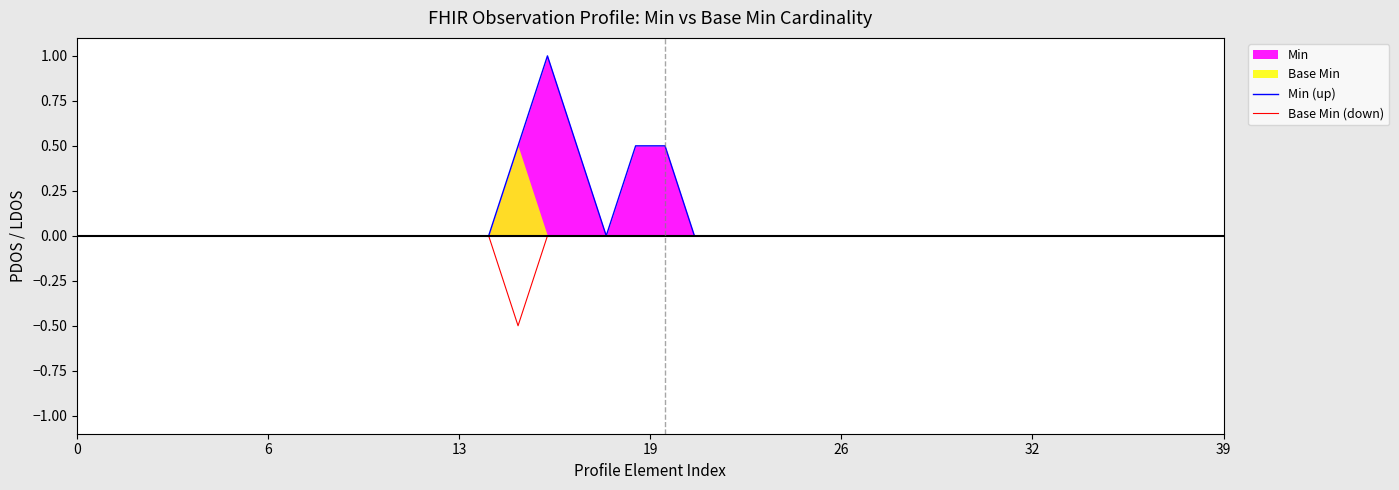

True or false: Min (up) and Base Min (down) cross at least once.

False